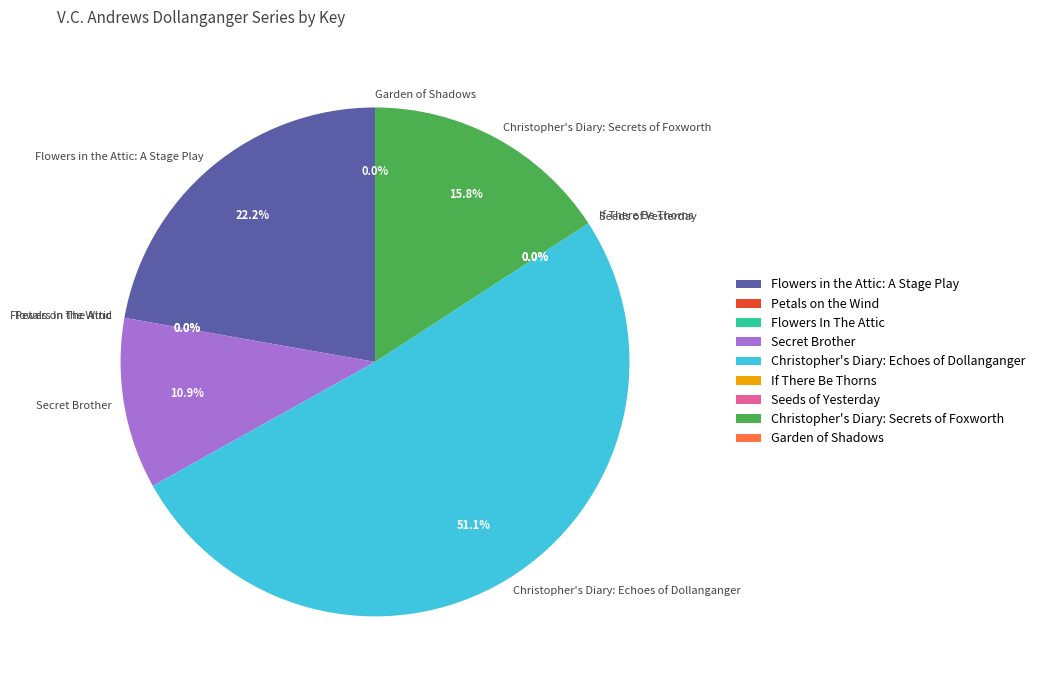

Which slice is the largest?

Christopher's Diary: Echoes of Dollanganger